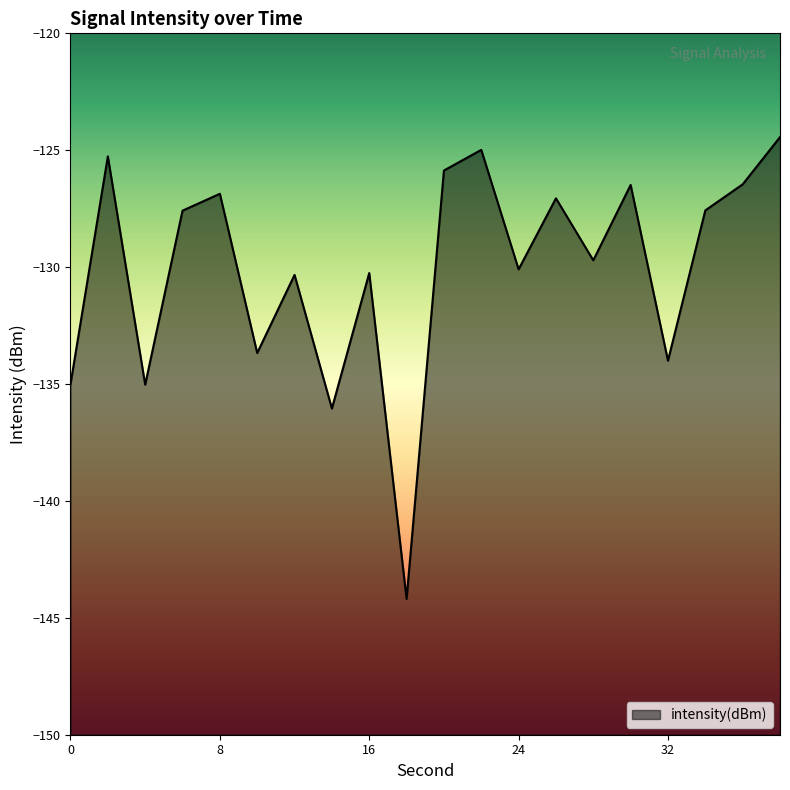

The value at 12 is -130.3. True or false?

True